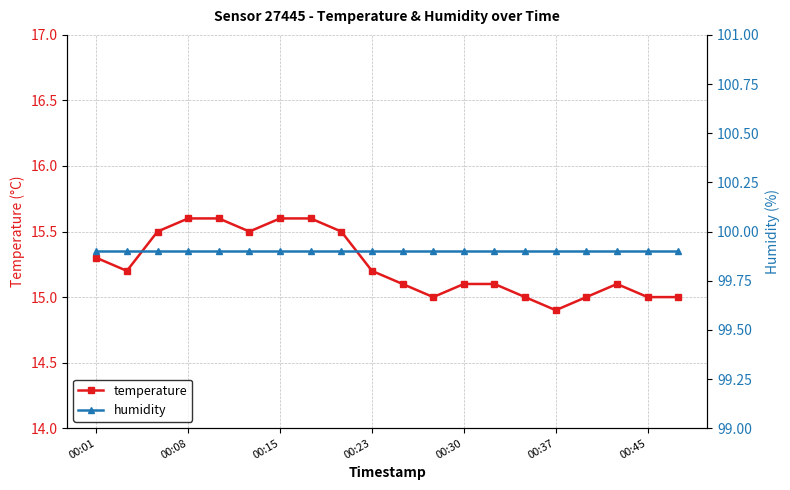

What is the lowest value of the temperature series?

14.9